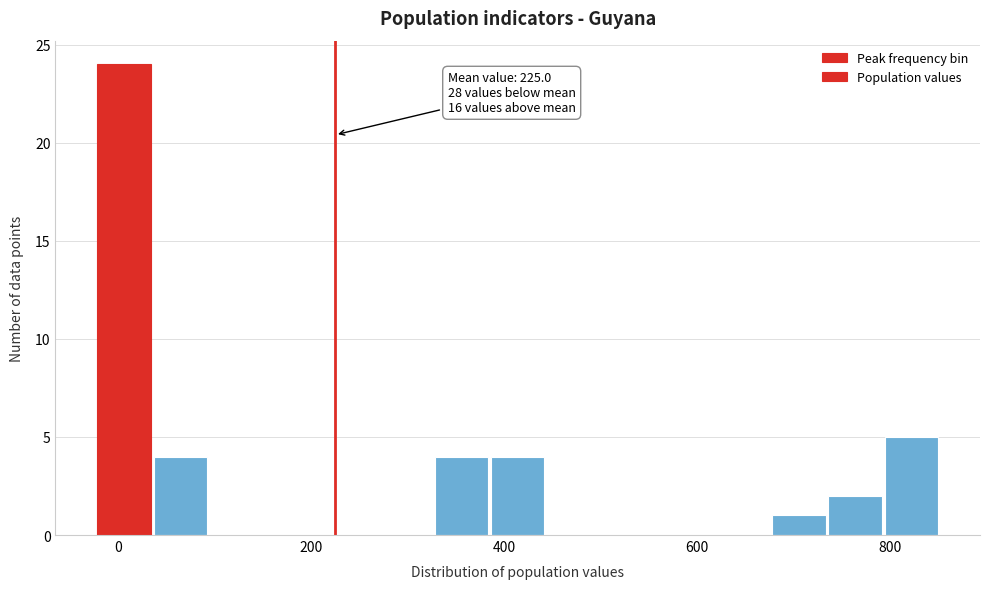

Read against the x-axis, roughly where is the centre of the tallest bar?

0